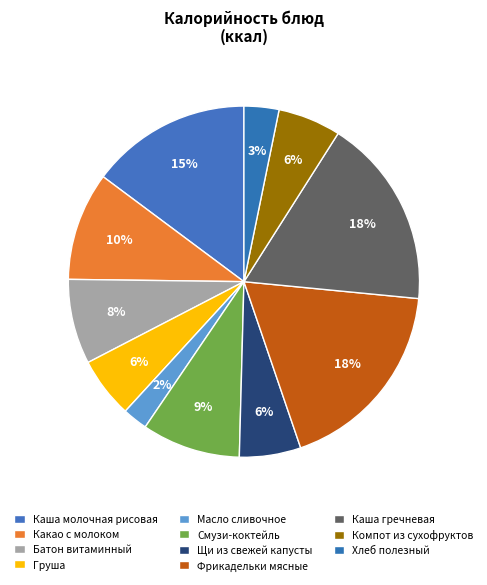

What percentage is NOT represented by Какао с молоком?

90.0%